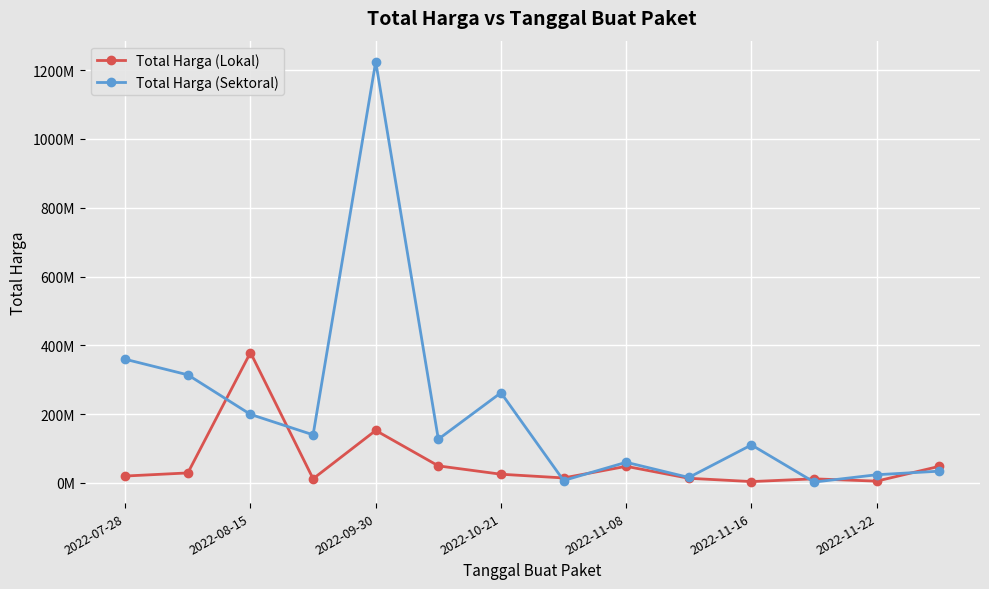

What are all the series names shown in the legend?

Total Harga (Lokal), Total Harga (Sektoral)